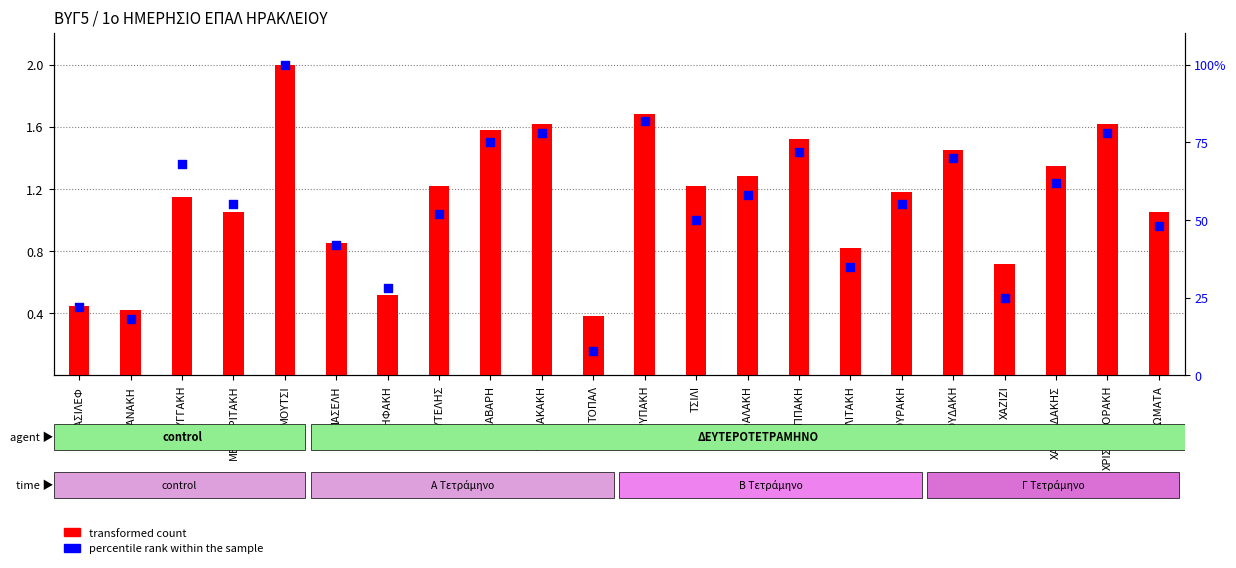

What are all the series names shown in the legend?

transformed count, percentile rank within the sample